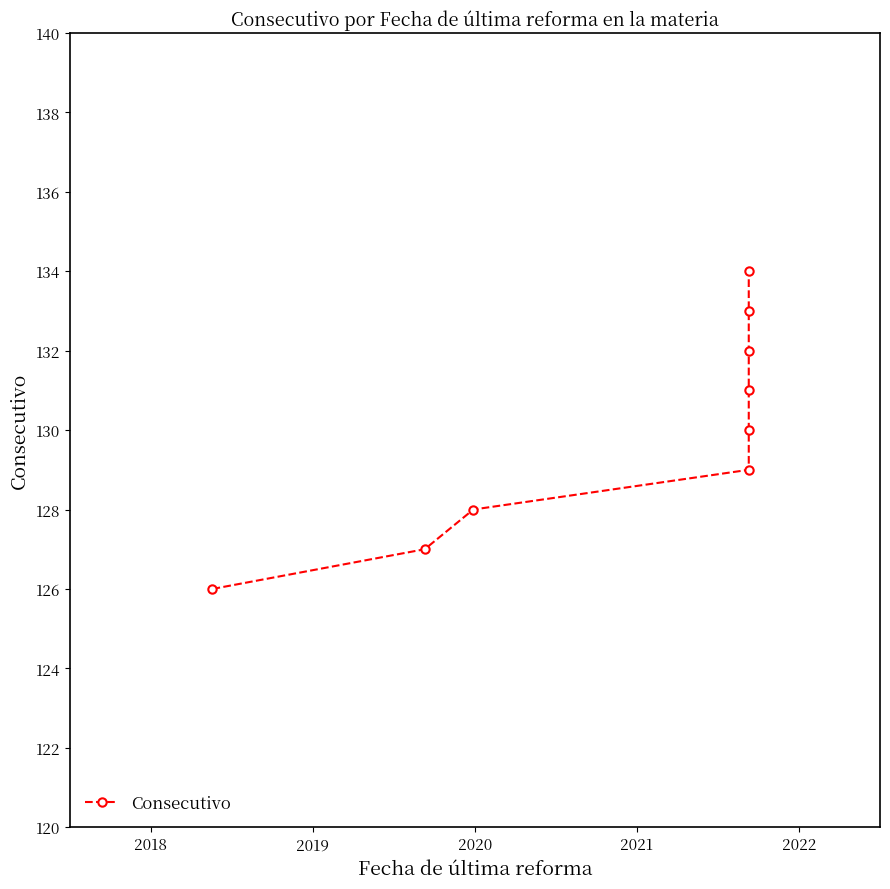

What is the difference between the maximum and minimum values?

8